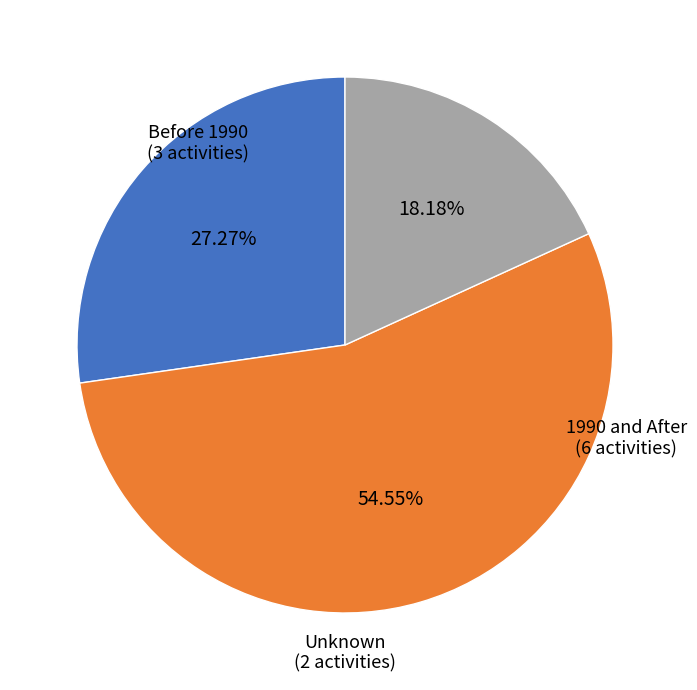

Does any single category account for the majority?

Yes